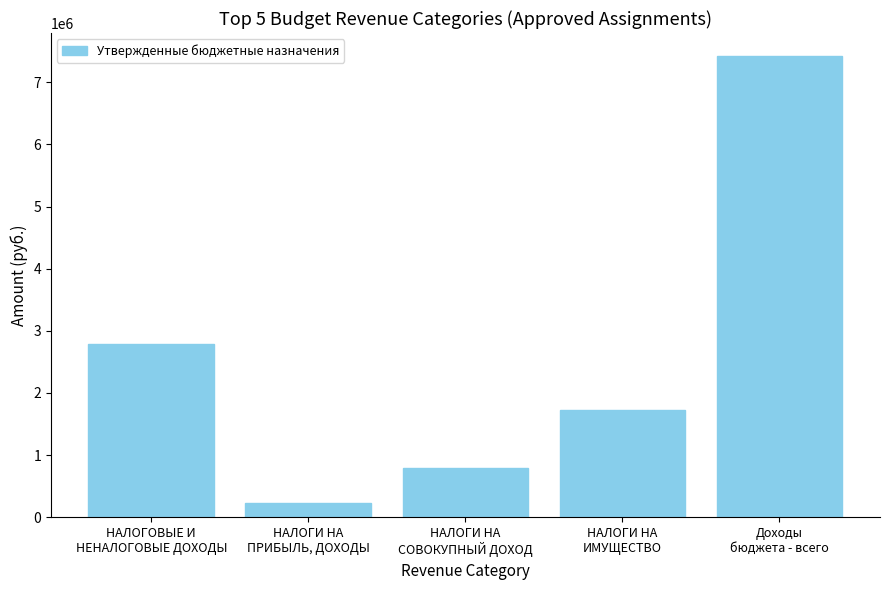

The value at НАЛОГИ НА
ИМУЩЕСТВО is 1734000. True or false?

True